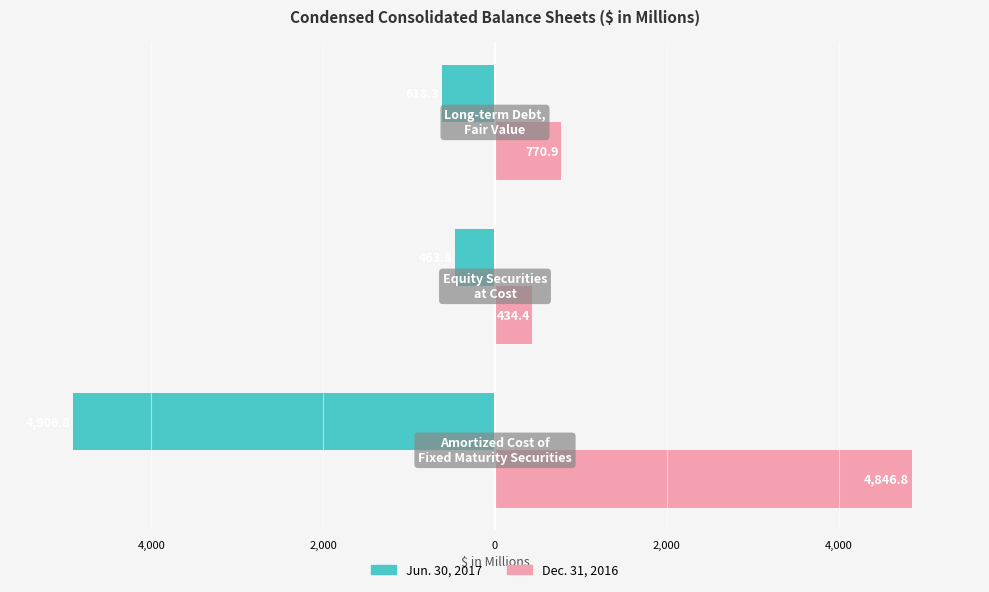

Reading left to right, transcribe all the data shown in this chart.

Jun. 30, 2017: -4906.8	-463.8	-618.3
Dec. 31, 2016: 4846.8	434.4	770.9